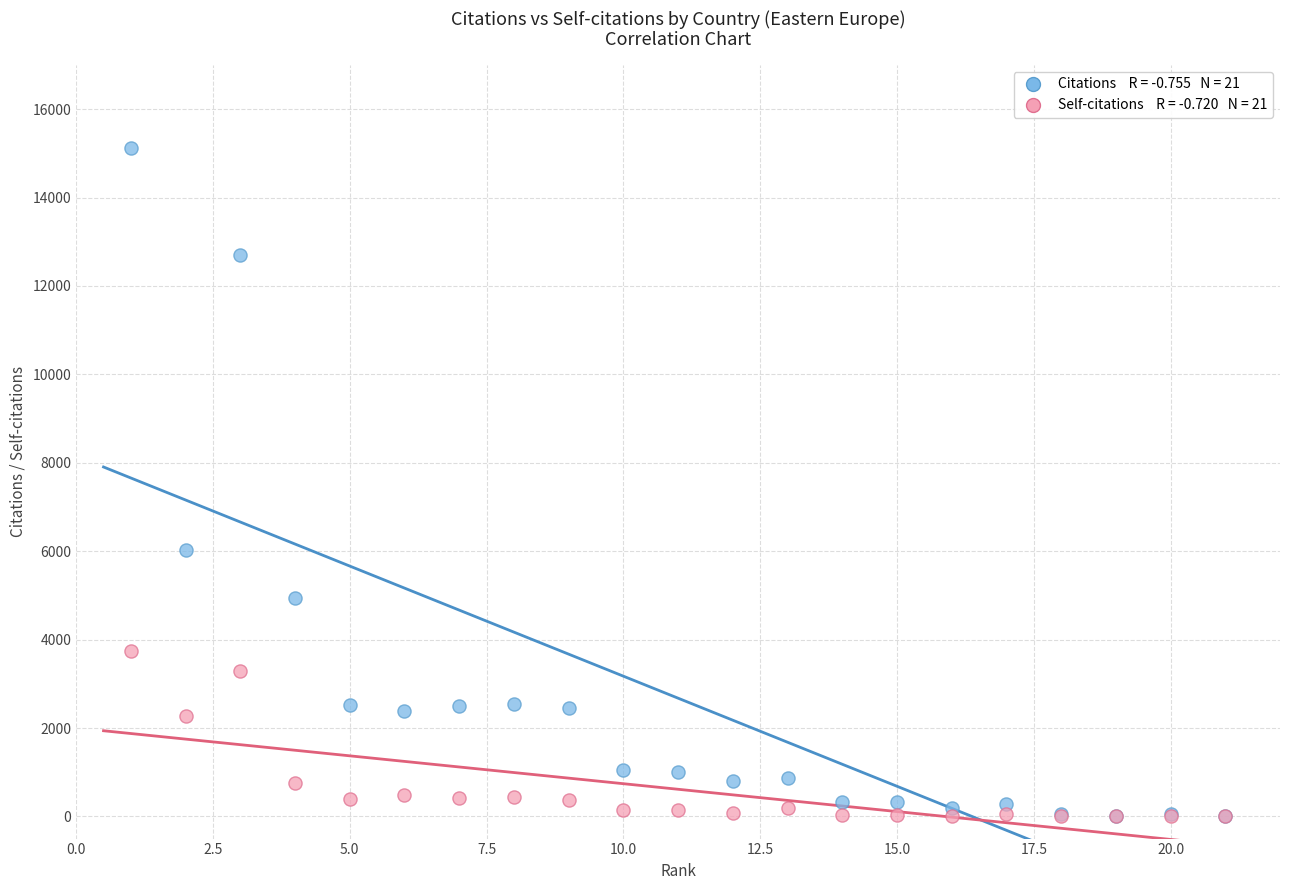

Across all series, what Y value is closest to 7562?

6023